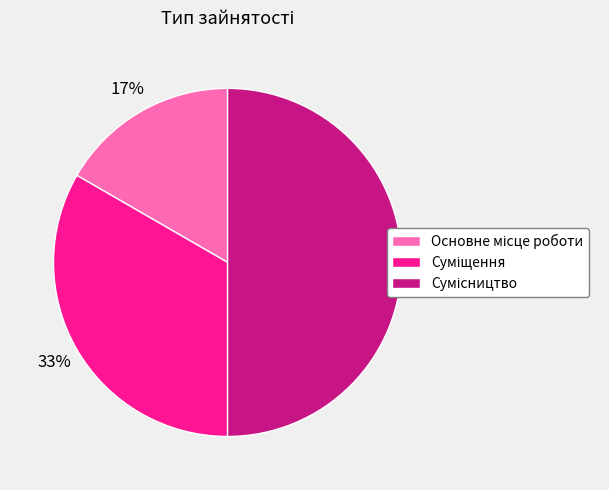

To the nearest percent, what is the difference between the largest and smallest slice percentages?

33%